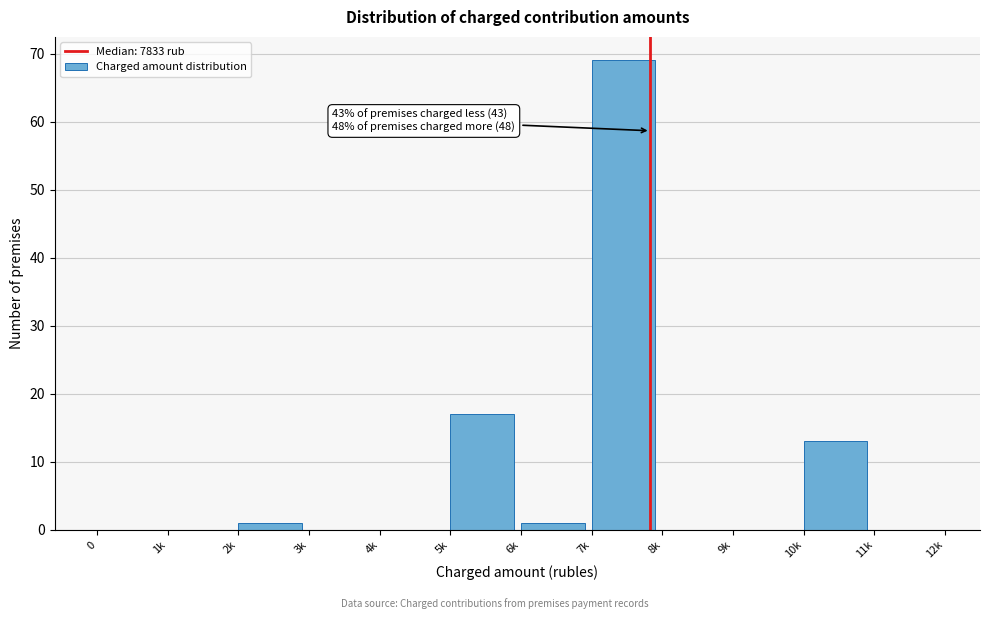

Reading left to right, list all the values displayed in this chart.

0=0	1k=0	2k=1	3k=0	4k=0	5k=17	6k=1	7k=69	8k=0	9k=0	10k=13	11k=0